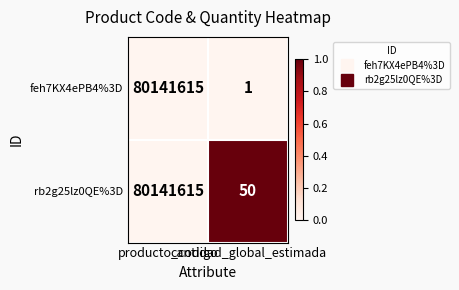

What is the spread (max minus min) of values at cantidad_global_estimada?

49